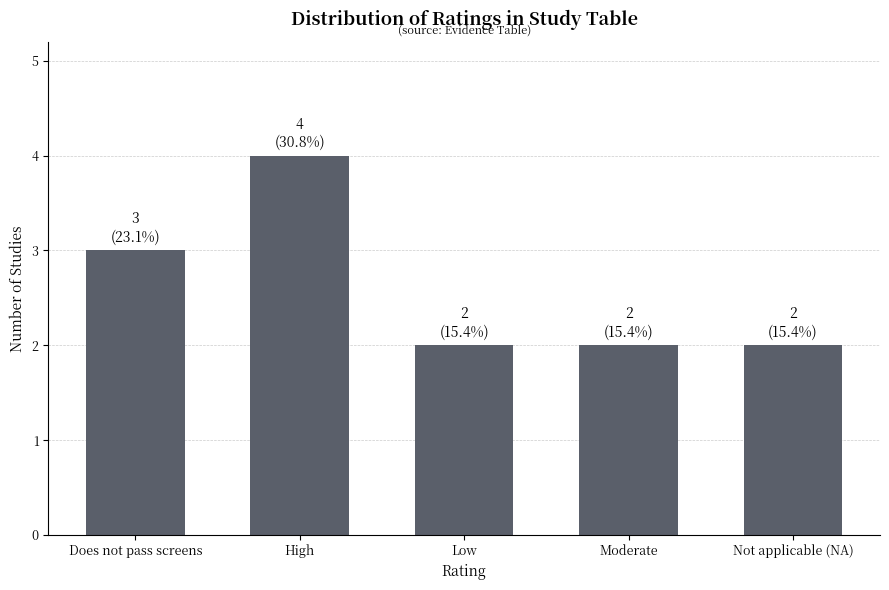

How many values are between 2 and 3?

4